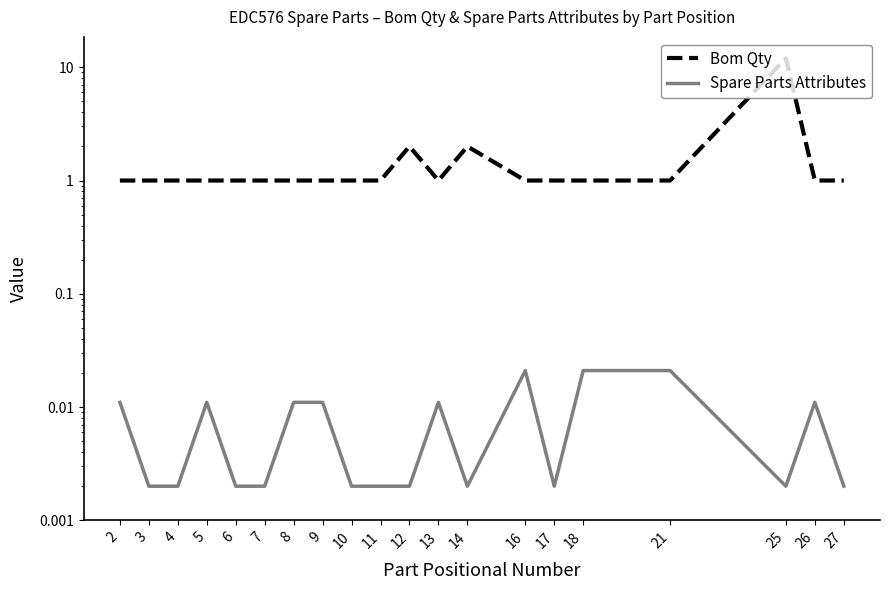

True or false: Bom Qty and Spare Parts Attributes cross at least once.

False